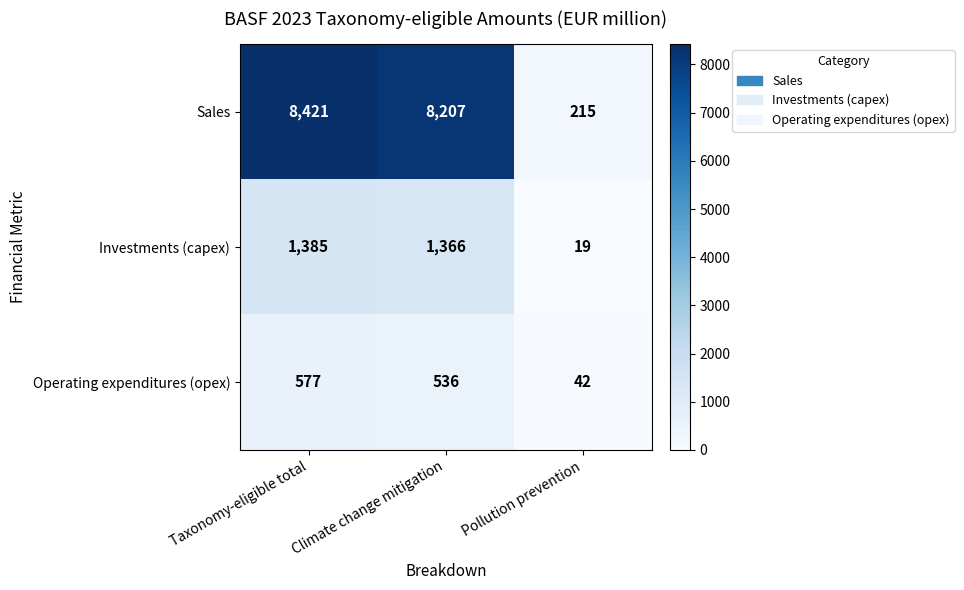

Which series has the largest total across all categories?

Sales